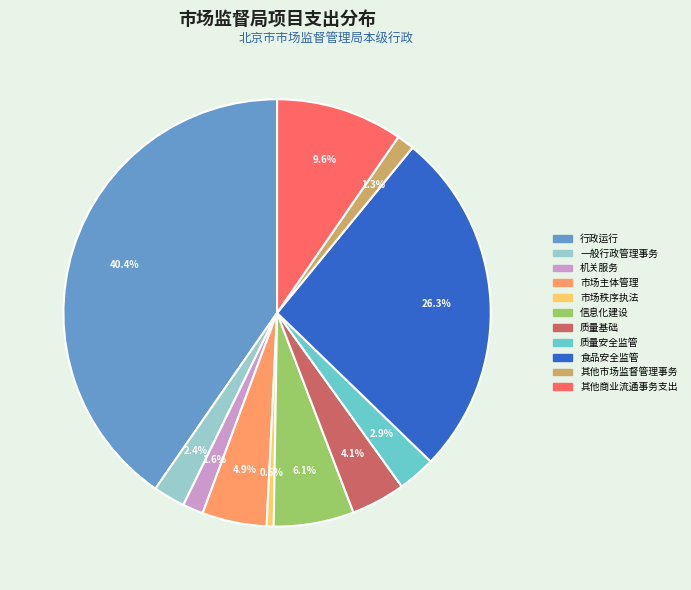

To the nearest percent, what is the difference between the 质量基础 and 食品安全监管 slice percentages?

22%